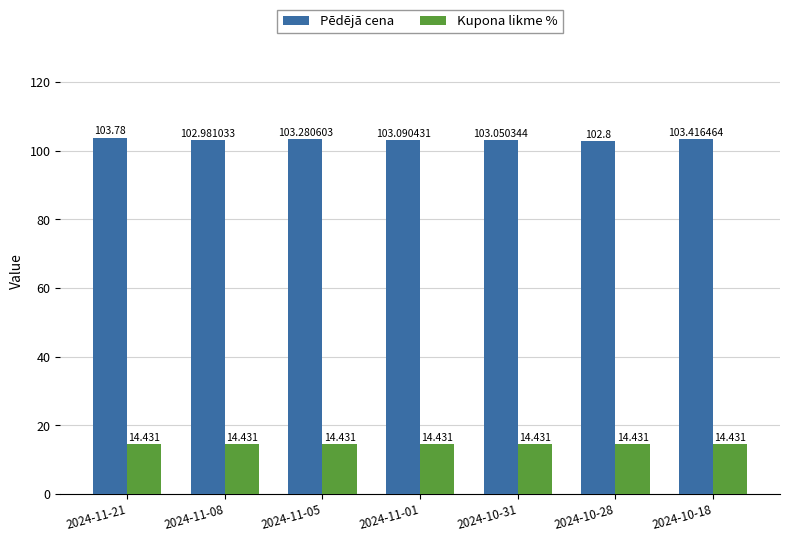

True or false: Kupona likme % has a value of 14.4 at 2024-11-05.

True